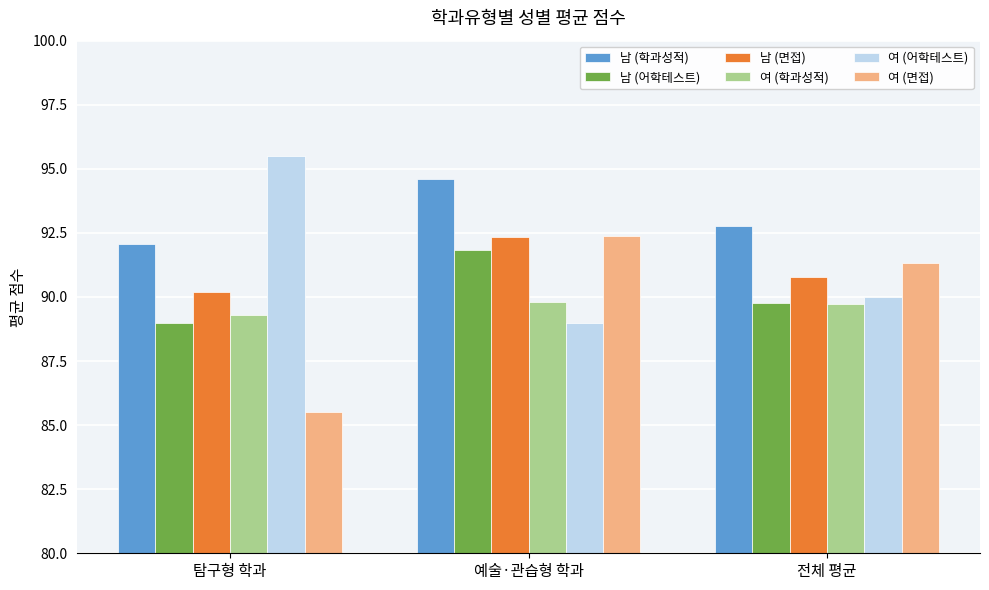

List the labels in order of 남 (어학테스트) value, smallest first.

탐구형 학과, 전체 평균, 예술·관습형 학과